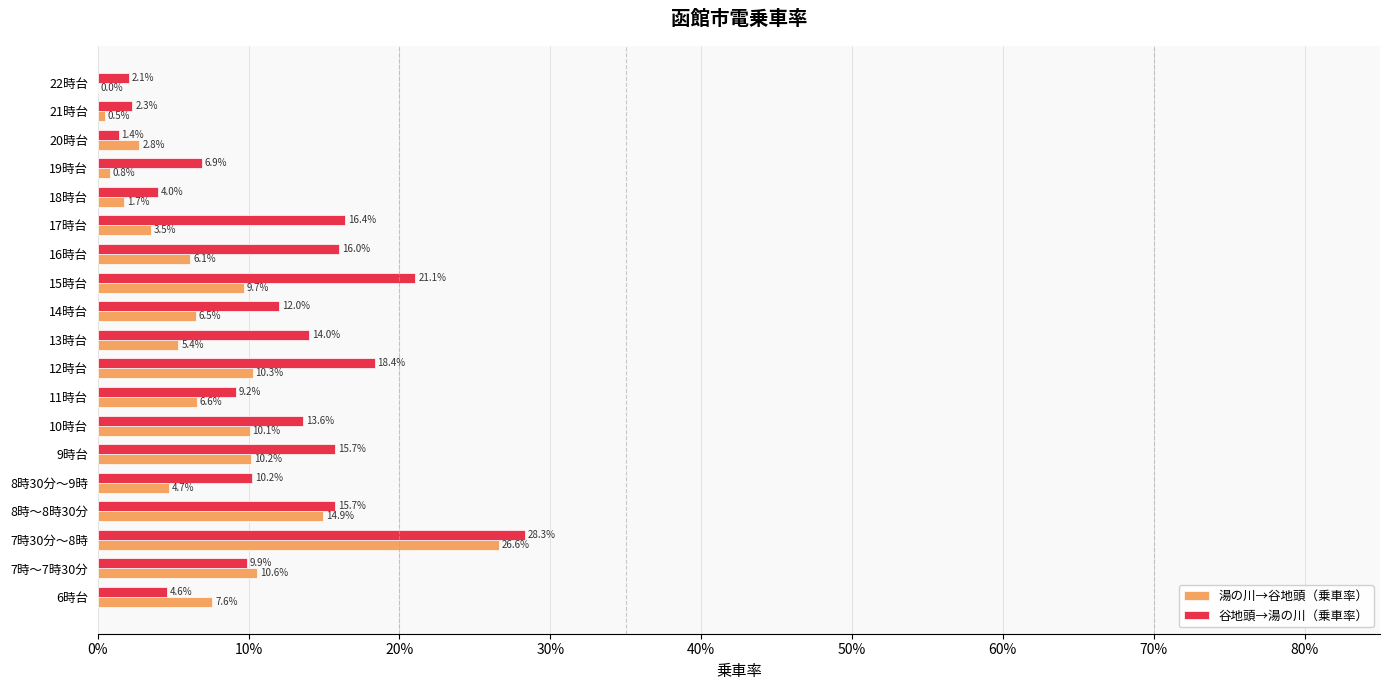

What are all the series names shown in the legend?

湯の川→谷地頭（乗車率）, 谷地頭→湯の川（乗車率）